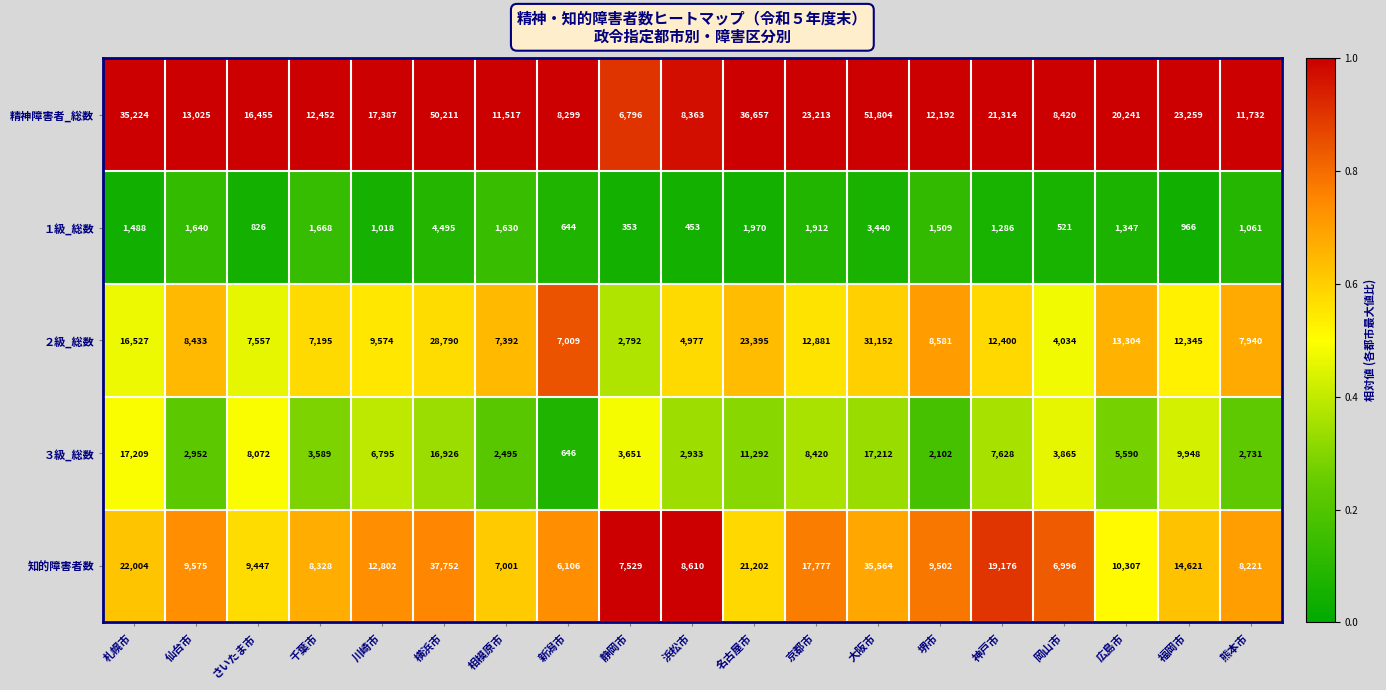

Is it true that 精神障害者_総数 equals 36657 at 名古屋市?

True